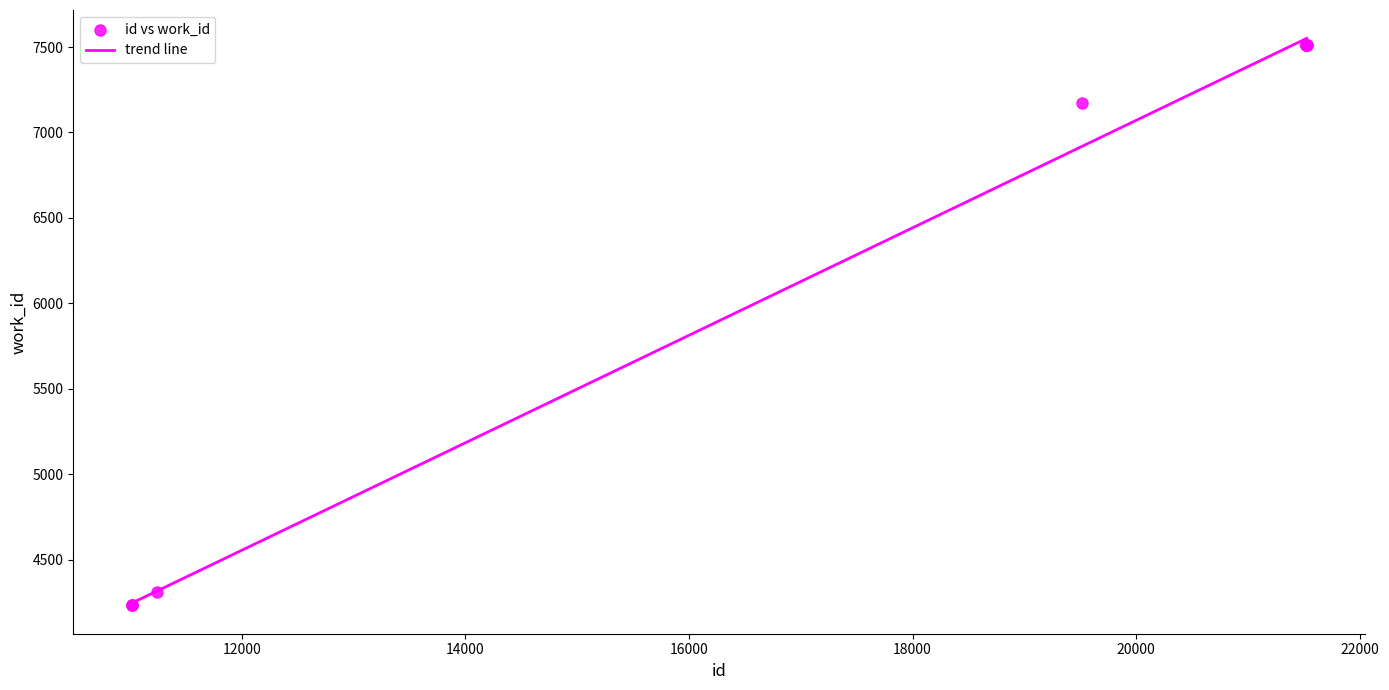

What Y value in the scatter plot is closest to 5870?

7174